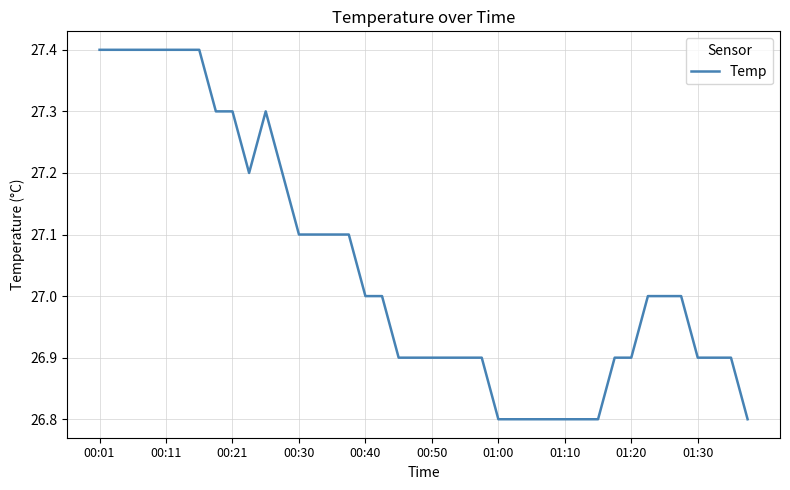

What is the difference between the maximum and minimum values?

0.6